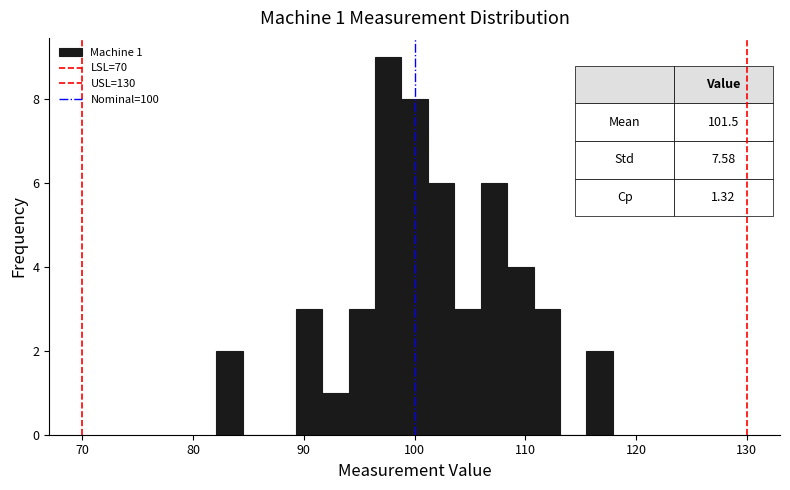

Around what value on the x-axis is the tallest bar? Give the approximate position of its centre, as read against the axis.

98